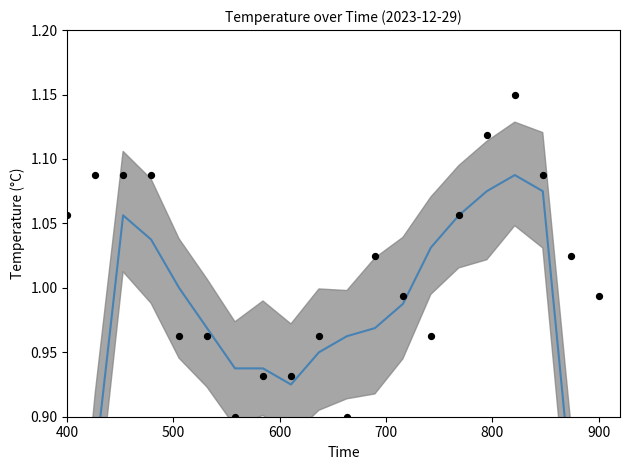

Is the value of Smoothed Temperature at 7 greater than the value of Temperature at 15?

No